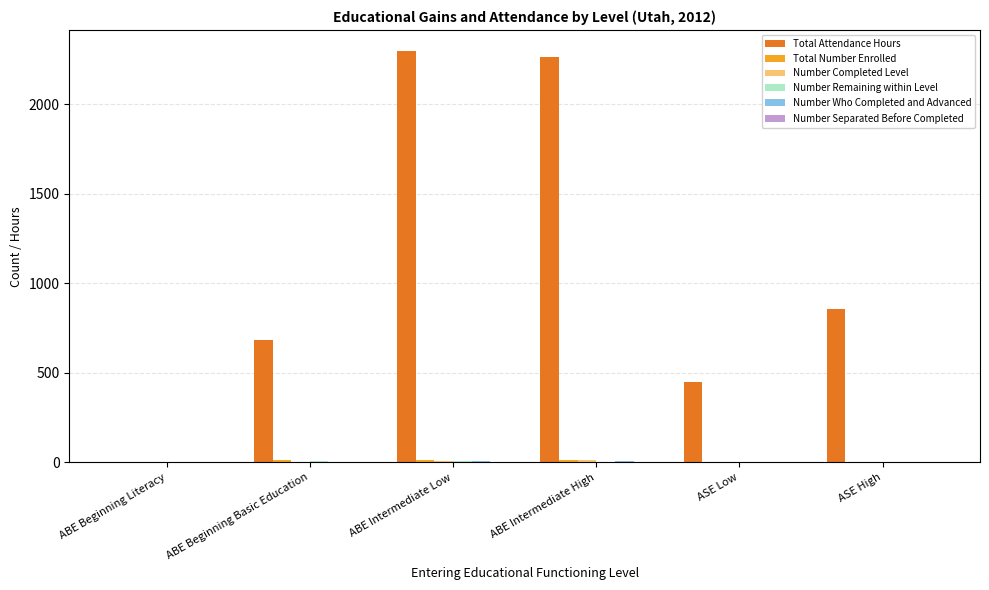

Is it true that Total Attendance Hours equals 3949 at ABE Intermediate High?

False